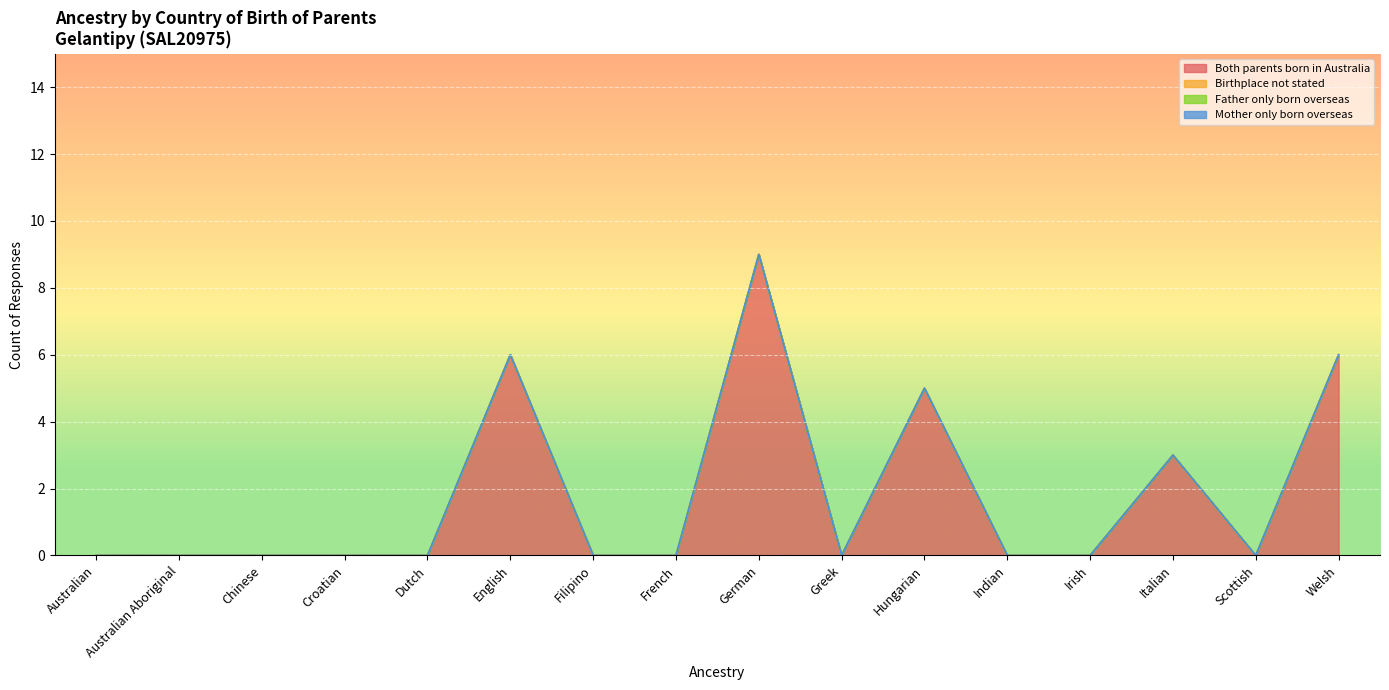

What is the label of the 9th point from the right?

French